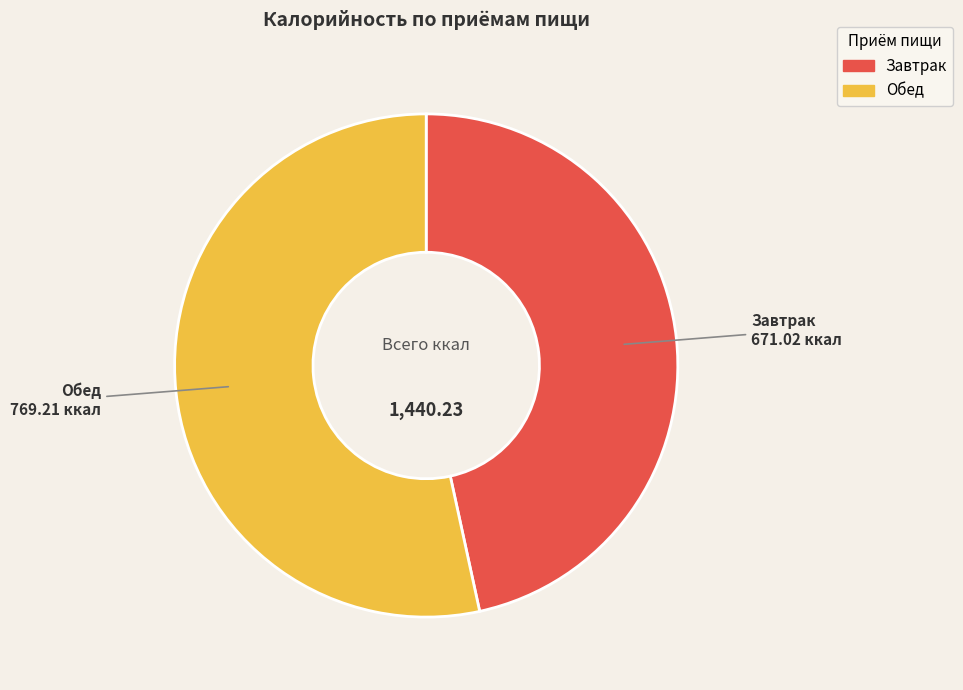

Does Обед account for over 50% of the chart?

Yes